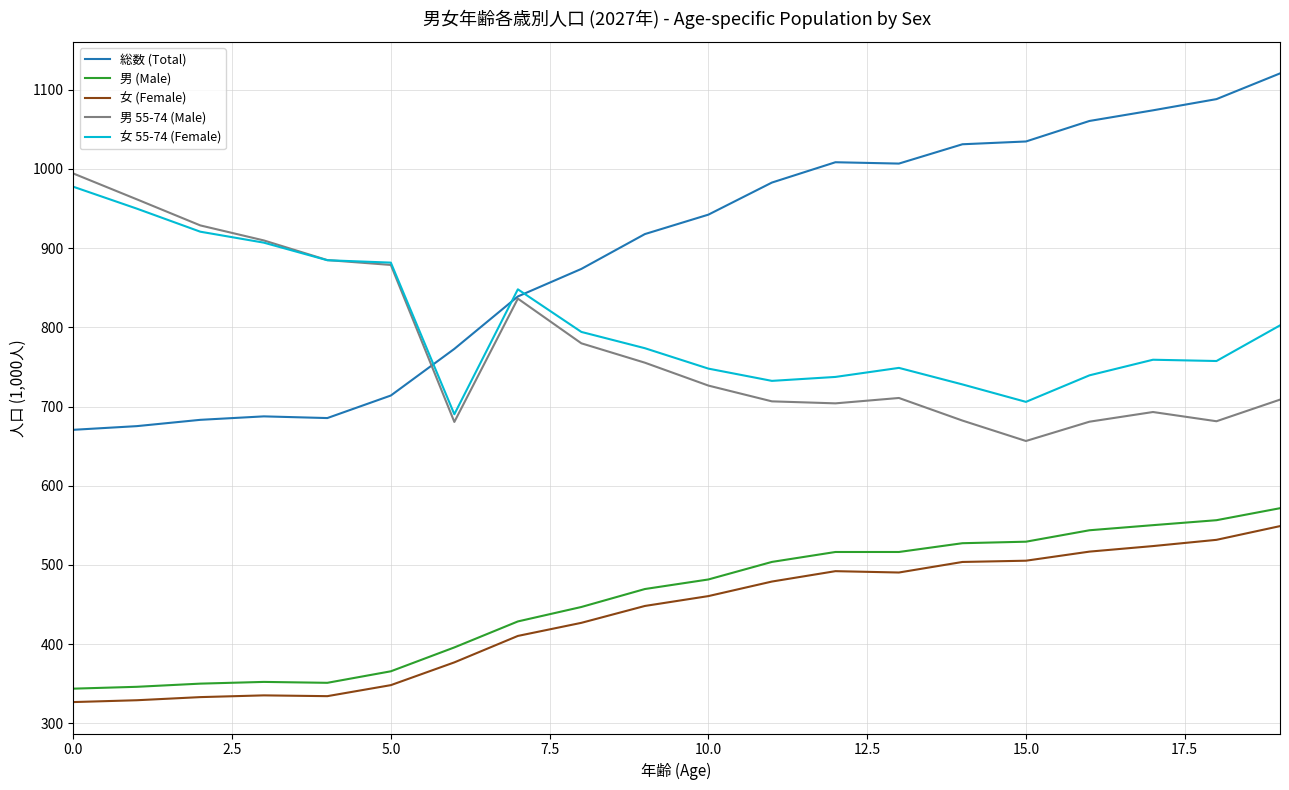

Which series has the largest total across all categories?

総数 (Total)